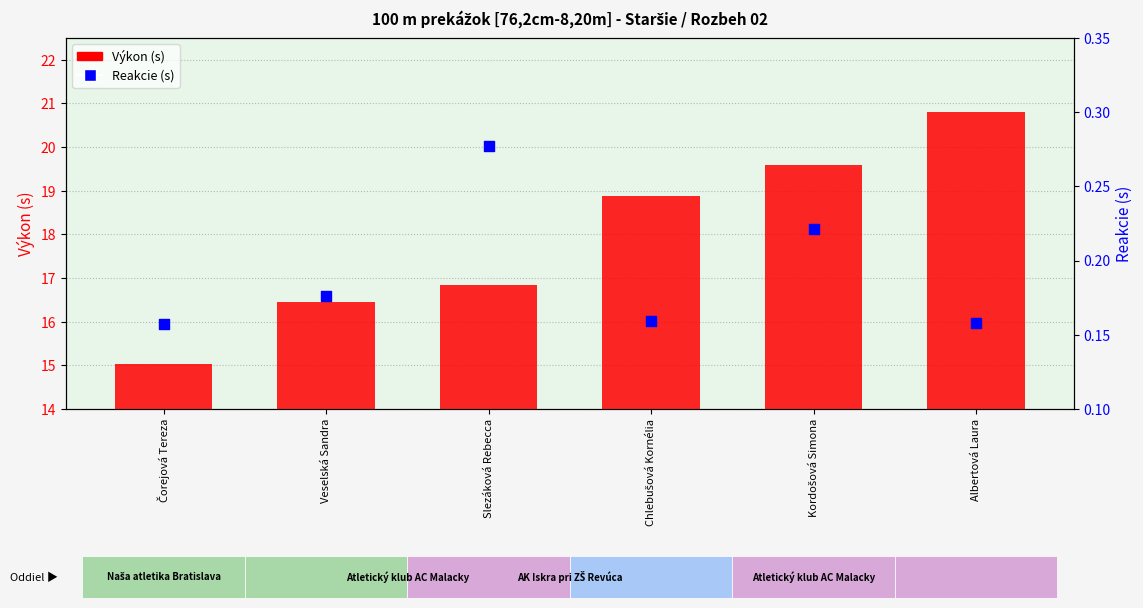

What is the total value across all series at Albertová Laura?

21.0